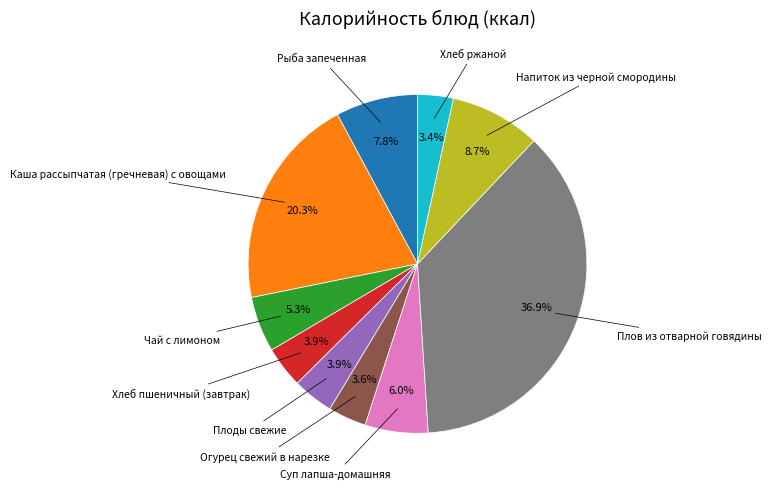

How many slices are in this pie chart?

10